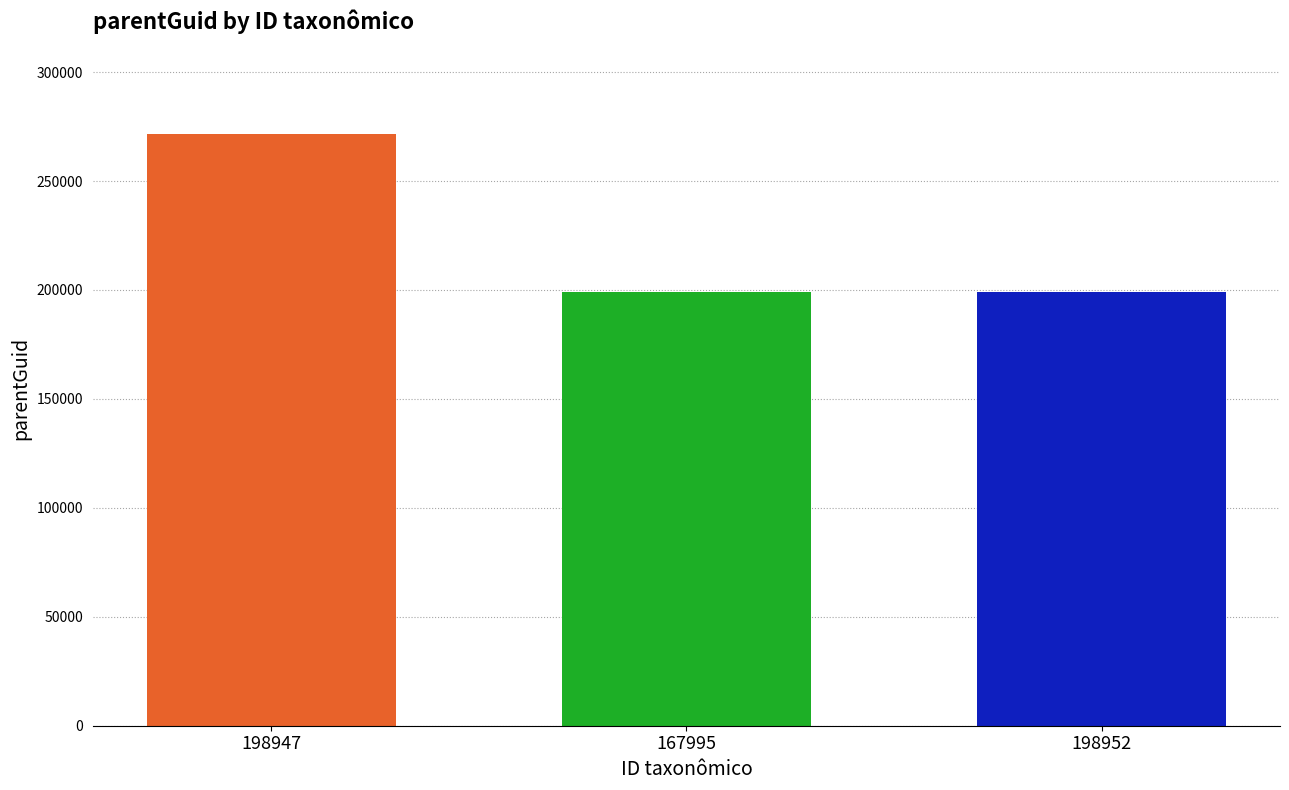

What is the maximum value shown in the chart?

271424